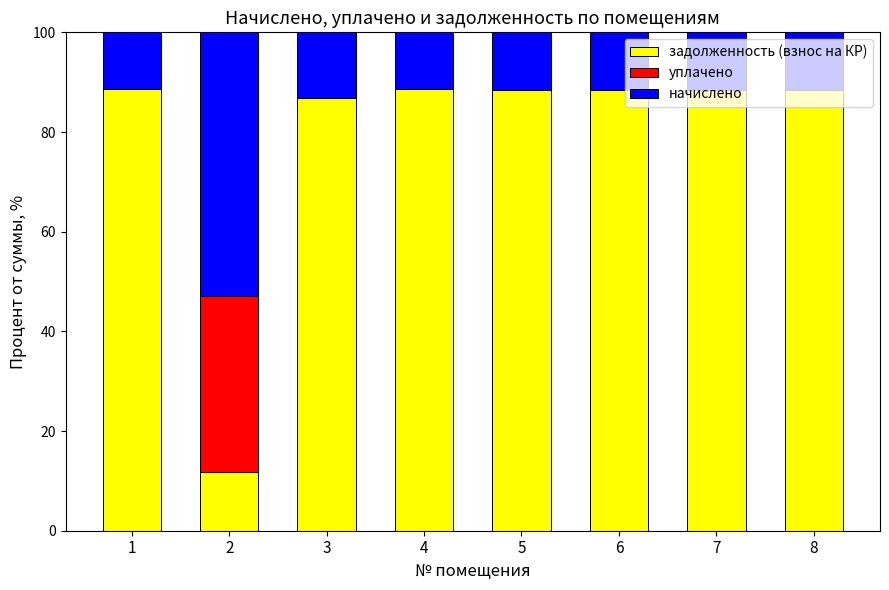

Are the bars horizontal?

No